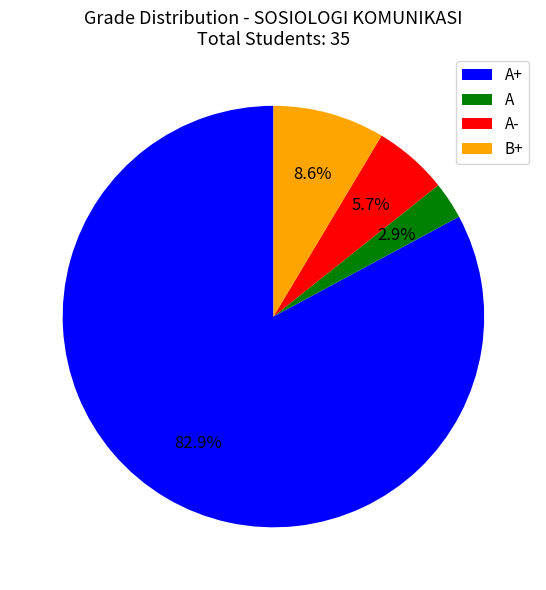

Is there a majority slice in this chart?

Yes